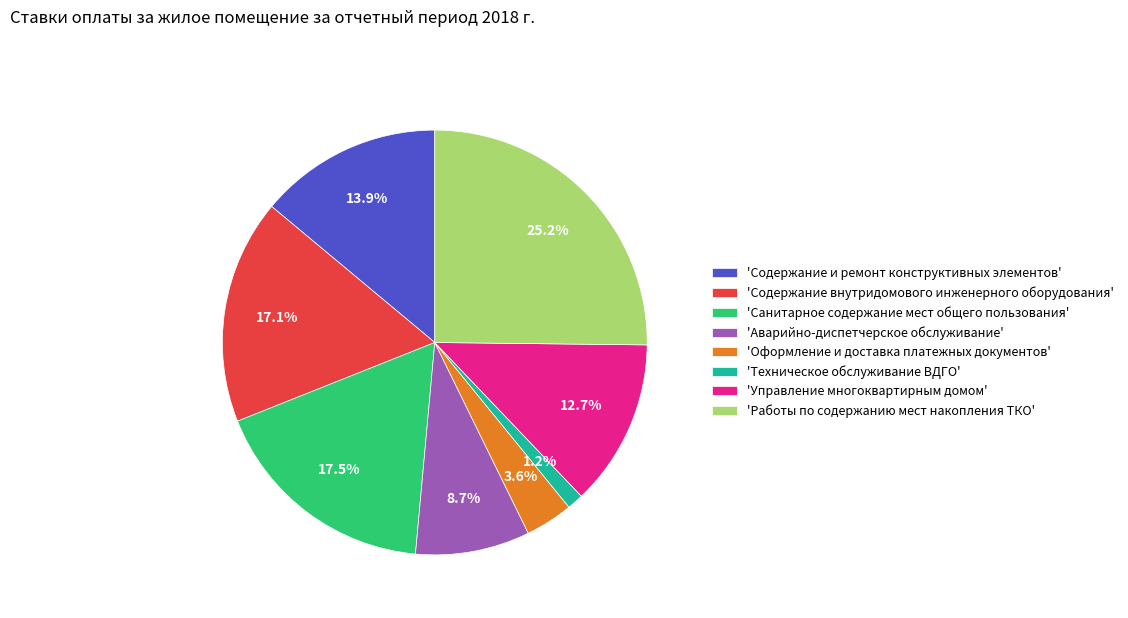

To the nearest percent, what is the difference between the largest and smallest slice percentages?

24%